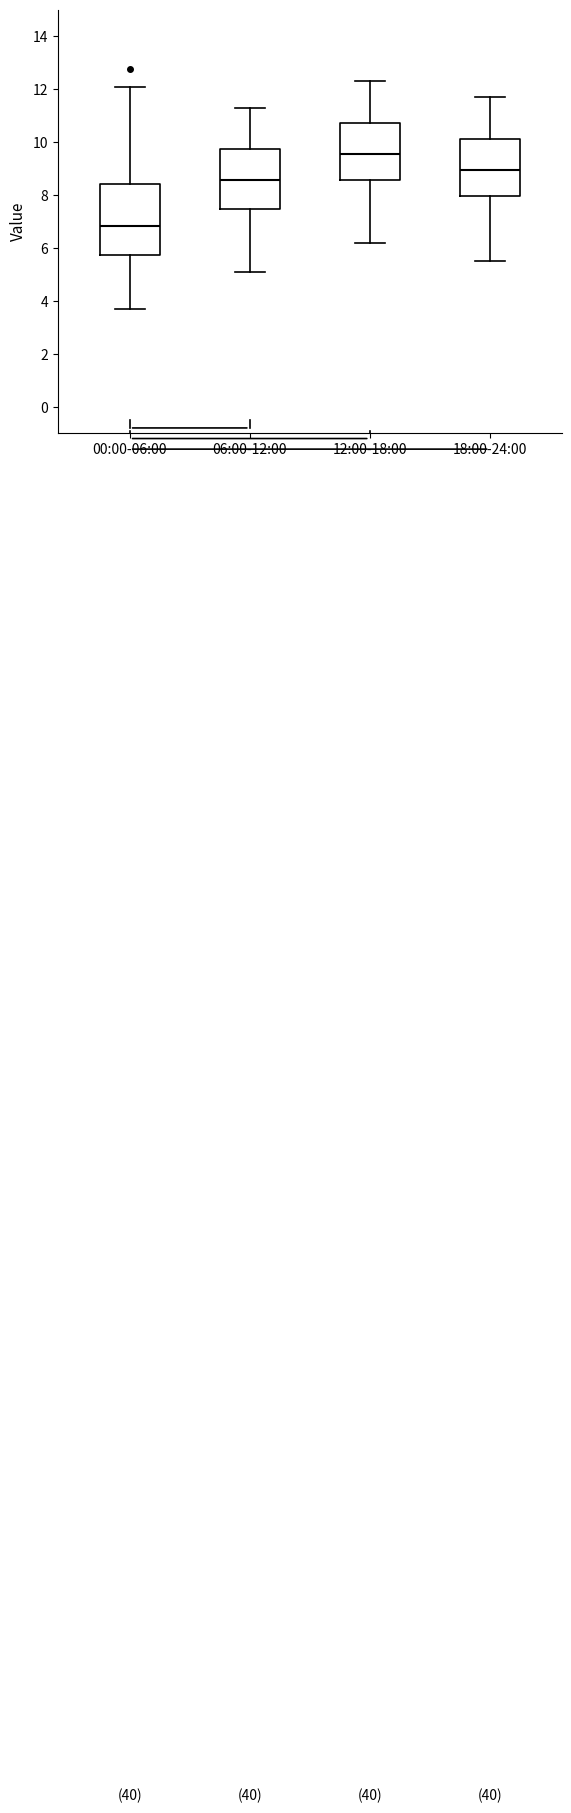

Reading left to right, transcribe this box plot: for each box, give where its median line is, the range the box spans, and where its two whiskers end, as read against the y-axis. The values are not printed on the chart, so give them approximately, as read against the axis.

00:00-06:00: median 6.8, box 5.8 to 8.4, whiskers 3.8 to 12.0
06:00-12:00: median 8.6, box 7.4 to 9.8, whiskers 5.2 to 11.4
12:00-18:00: median 9.6, box 8.6 to 10.8, whiskers 6.2 to 12.4
18:00-24:00: median 9.0, box 8.0 to 10.2, whiskers 5.6 to 11.8